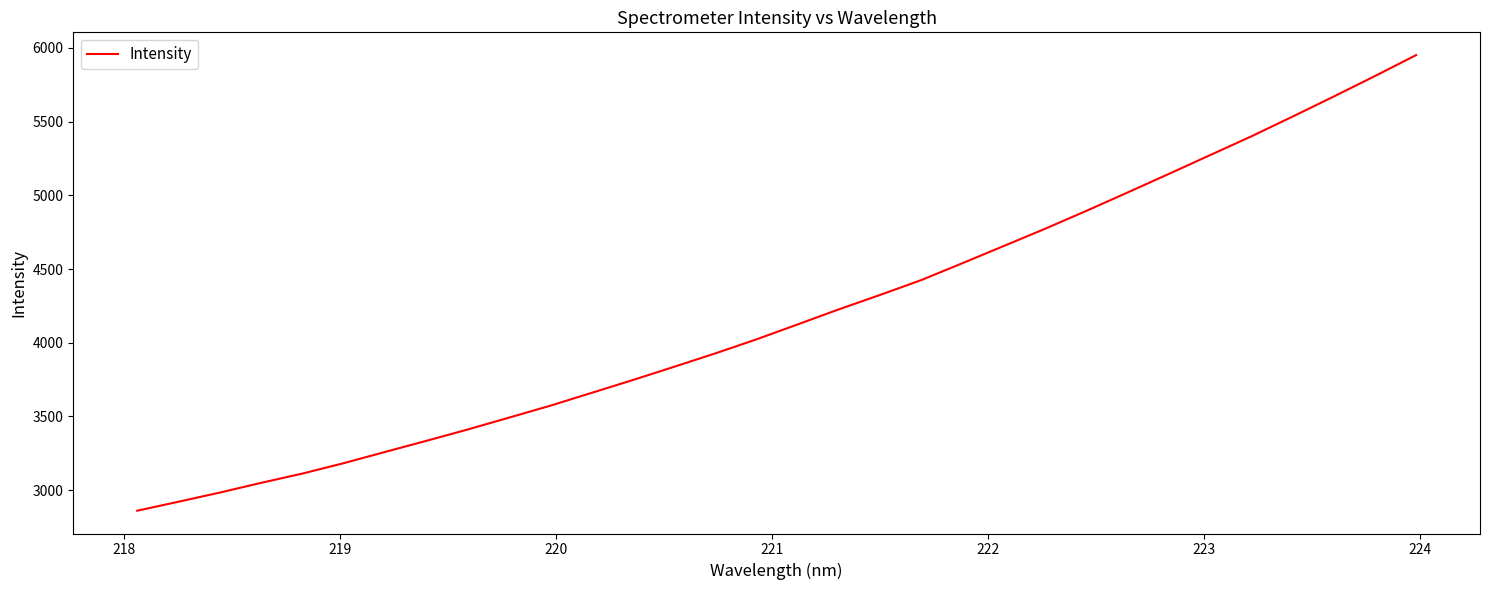

What is the difference between the second highest and second lowest values?

2886.5